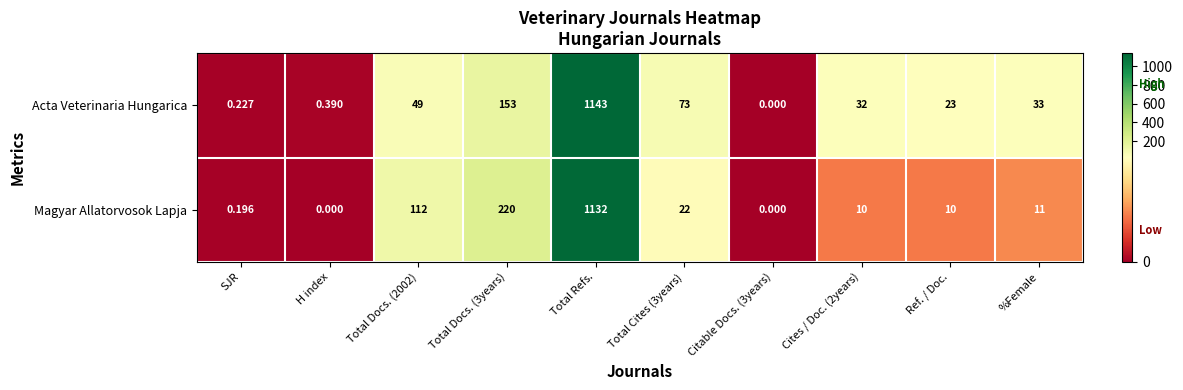

Which series has the largest total across all categories?

Magyar Allatorvosok Lapja